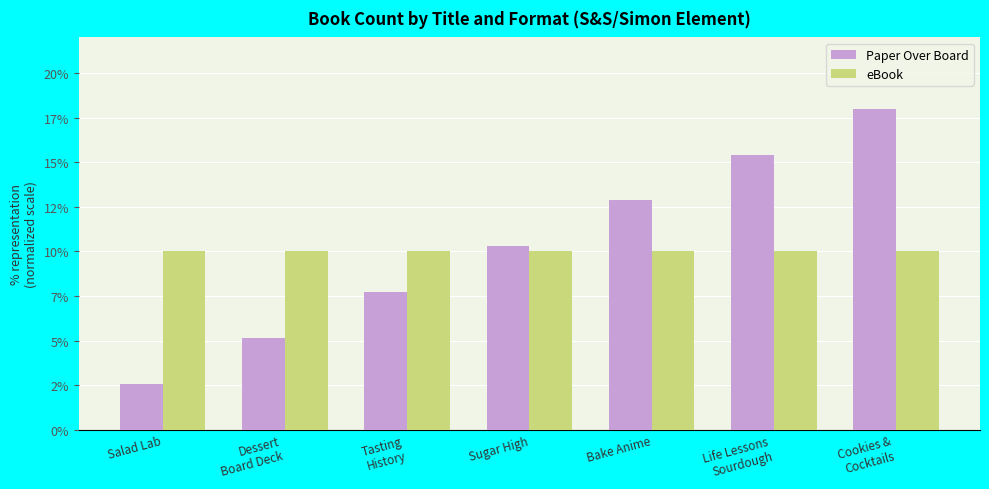

What is the approximate value of eBook at Tasting
History?

10.0